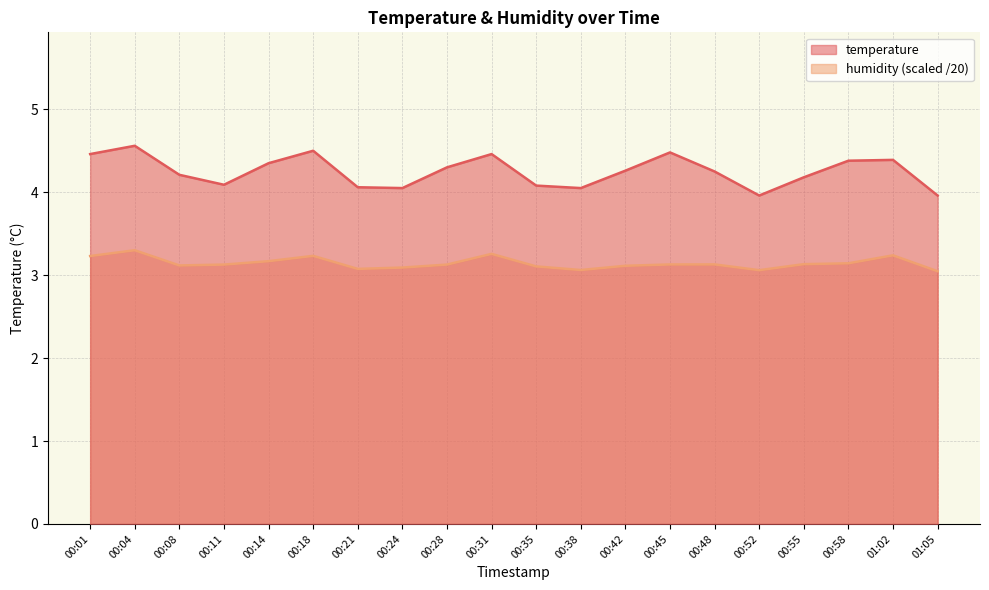

At how many categories does at least one series exceed 3?

20